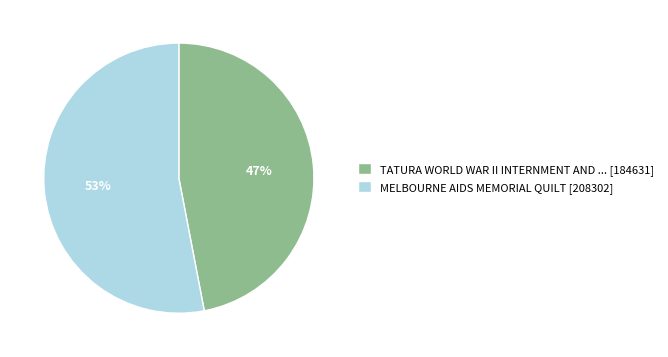

What is the largest slice in the pie chart?

MELBOURNE AIDS MEMORIAL QUILT [208302]